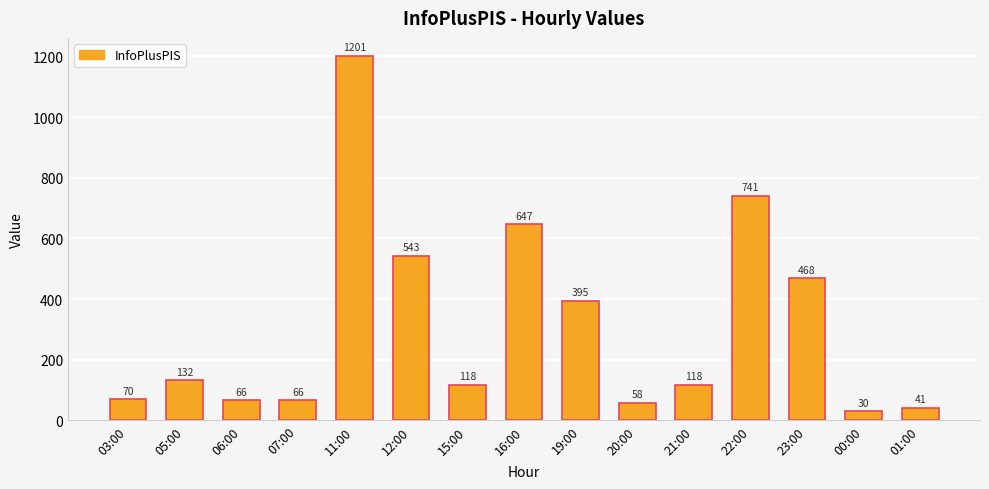

What is the difference between the values at 16:00 and 07:00?

581